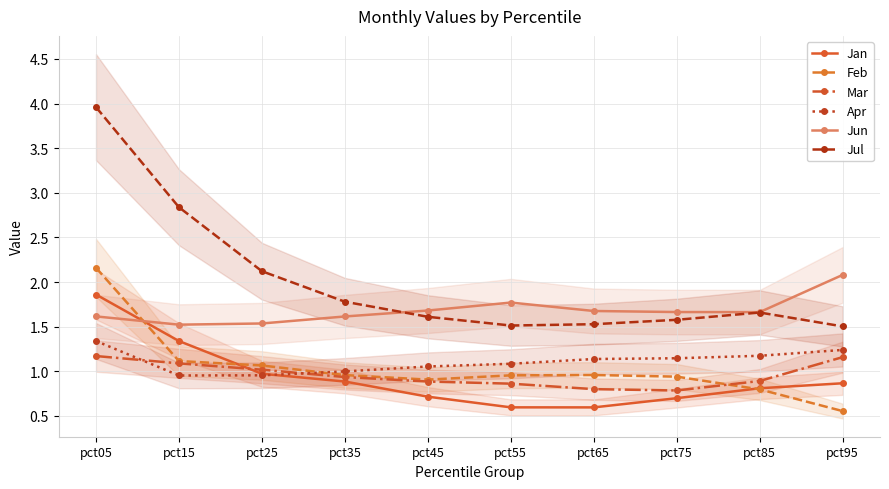

The Jun series shows 1.6 at pct35. True or false?

True